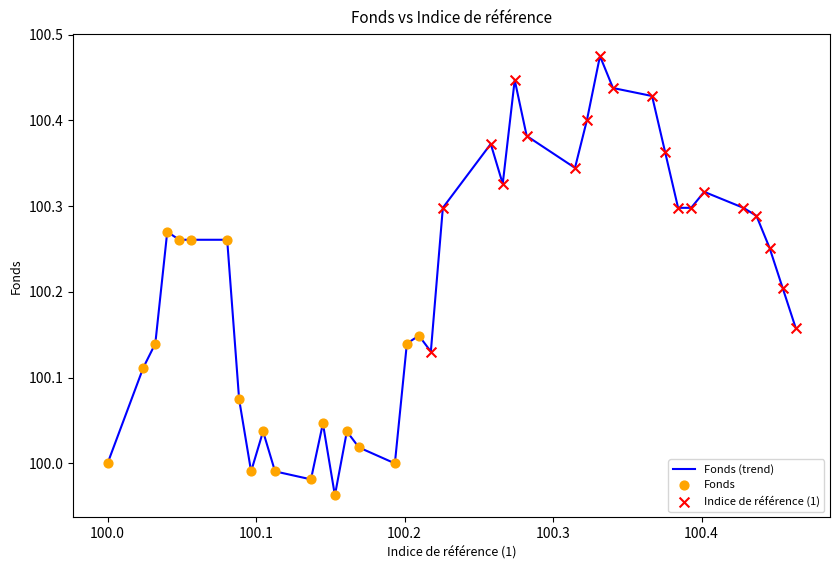

What is the difference between the maximum and minimum values?

0.5